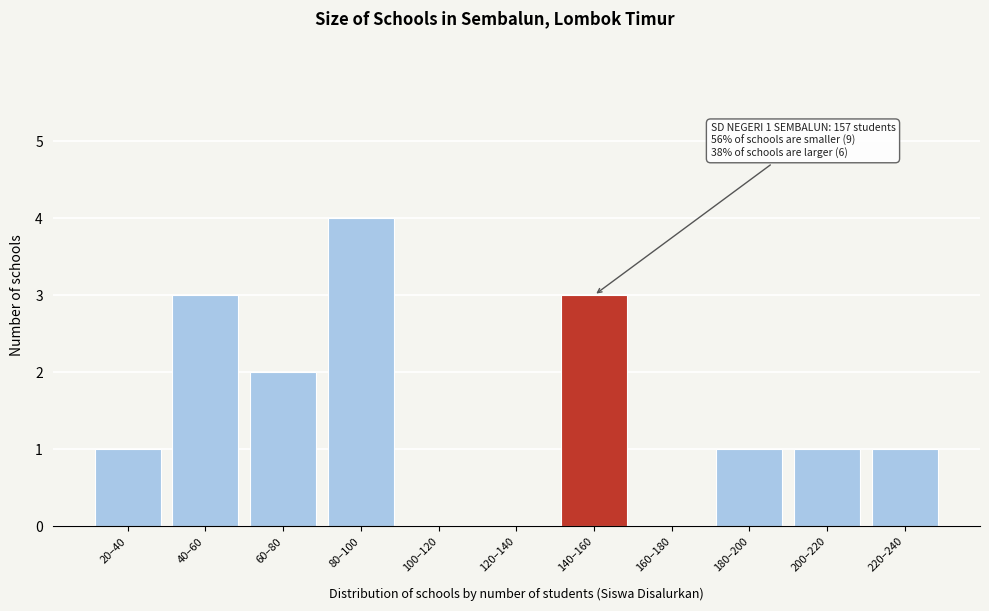

Reading left to right, list all the values displayed in this chart.

20–40=1	40–60=3	60–80=2	80–100=4	100–120=0	120–140=0	140–160=3	160–180=0	180–200=1	200–220=1	220–240=1